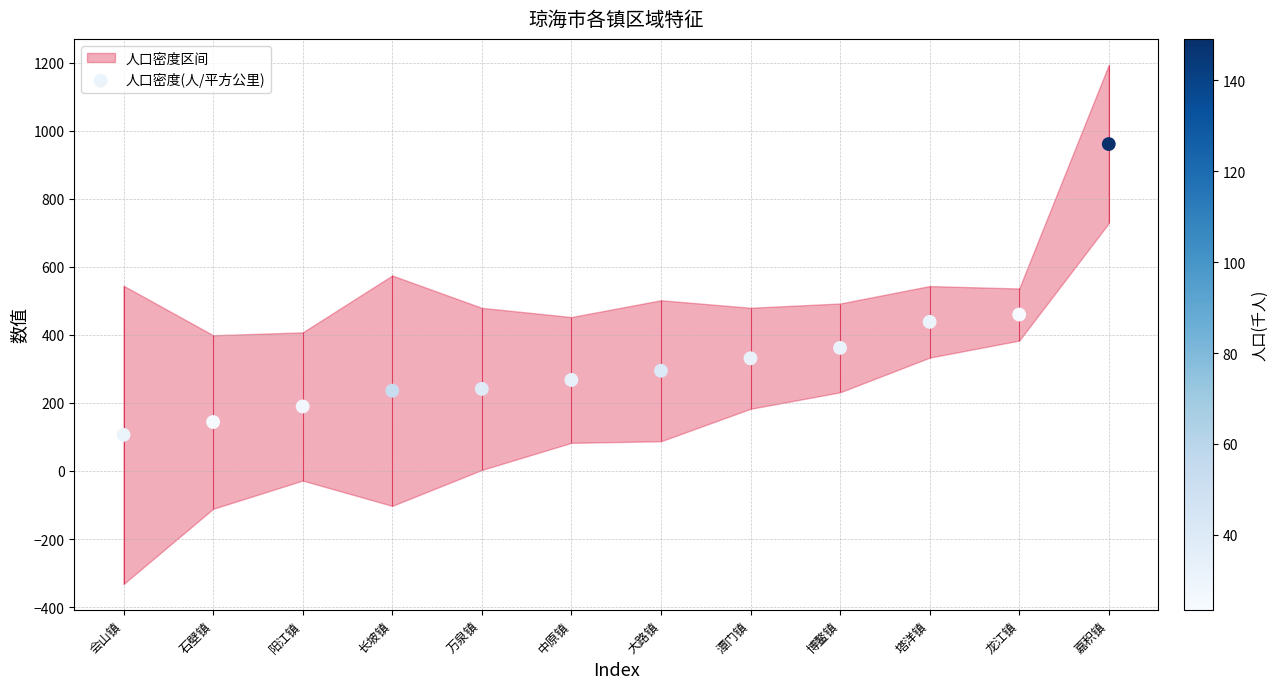

Approximately how many times larger is the value at 塔洋镇 compared to 潭门镇?

1.3